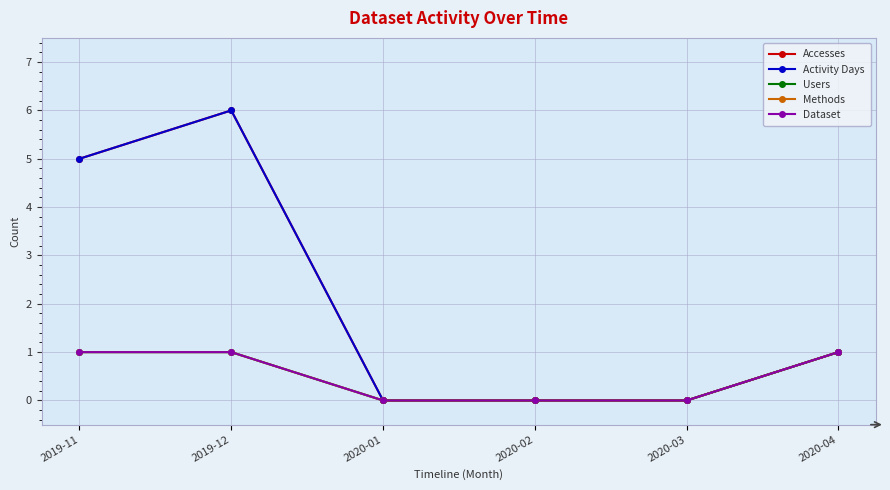

Is this an area chart (filled region under the line)?

No